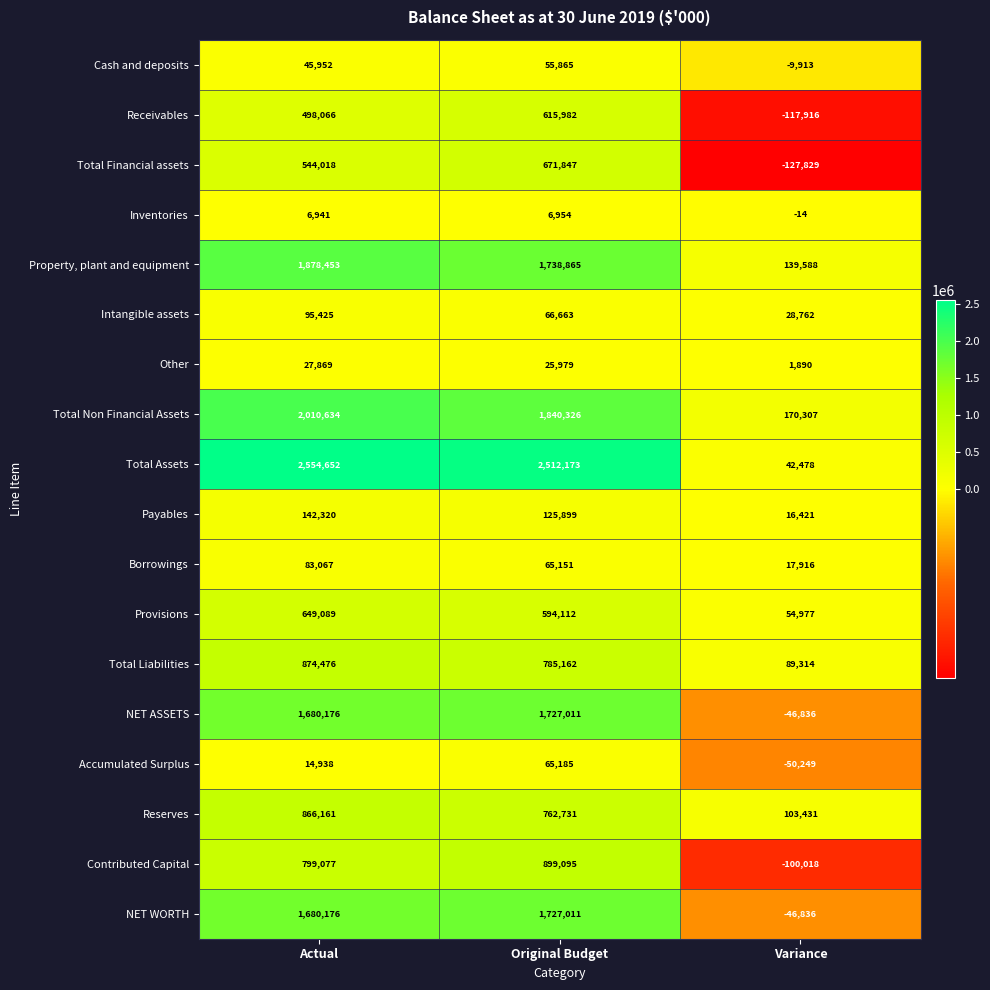

What is the difference between the maximum and minimum values in the Other series?

25979